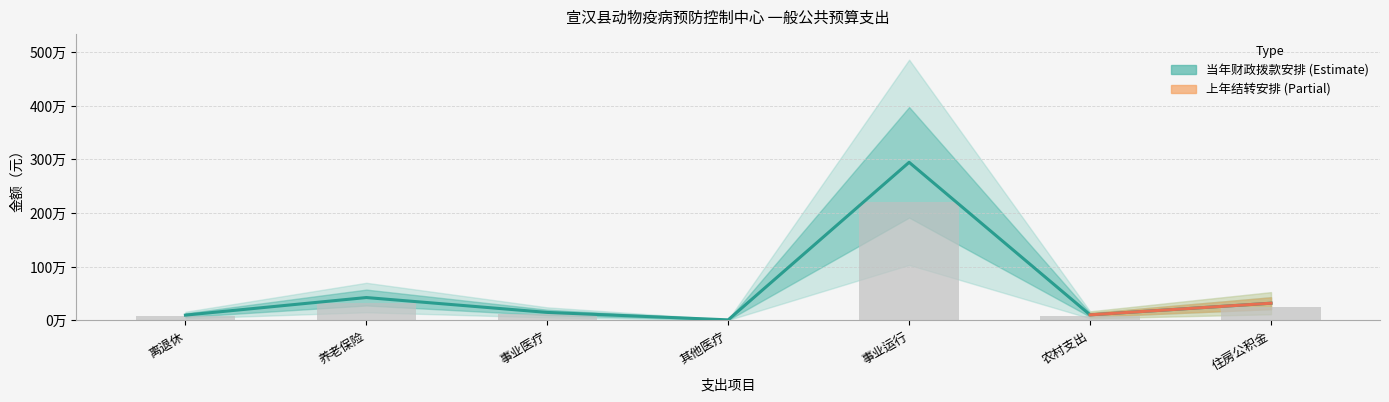

List the labels in order of value, smallest first.

其他医疗, 离退休, 农村支出, 事业医疗, 住房公积金, 养老保险, 事业运行